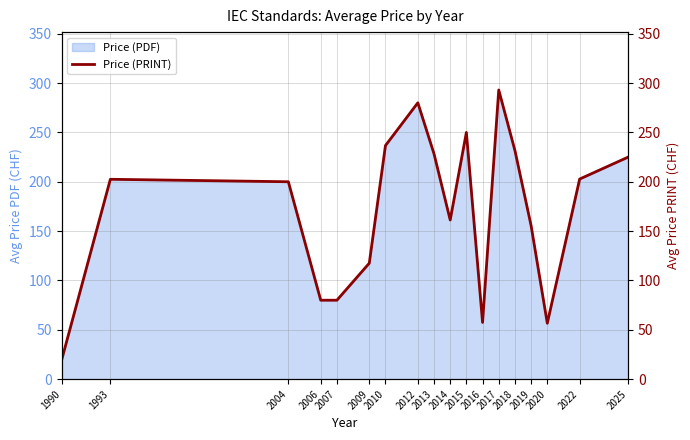

What is the sum of all values?

3078.3